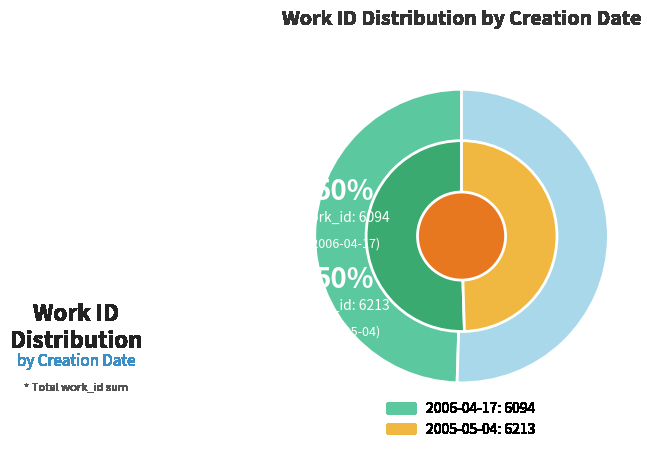

How many slices are in this pie chart?

2